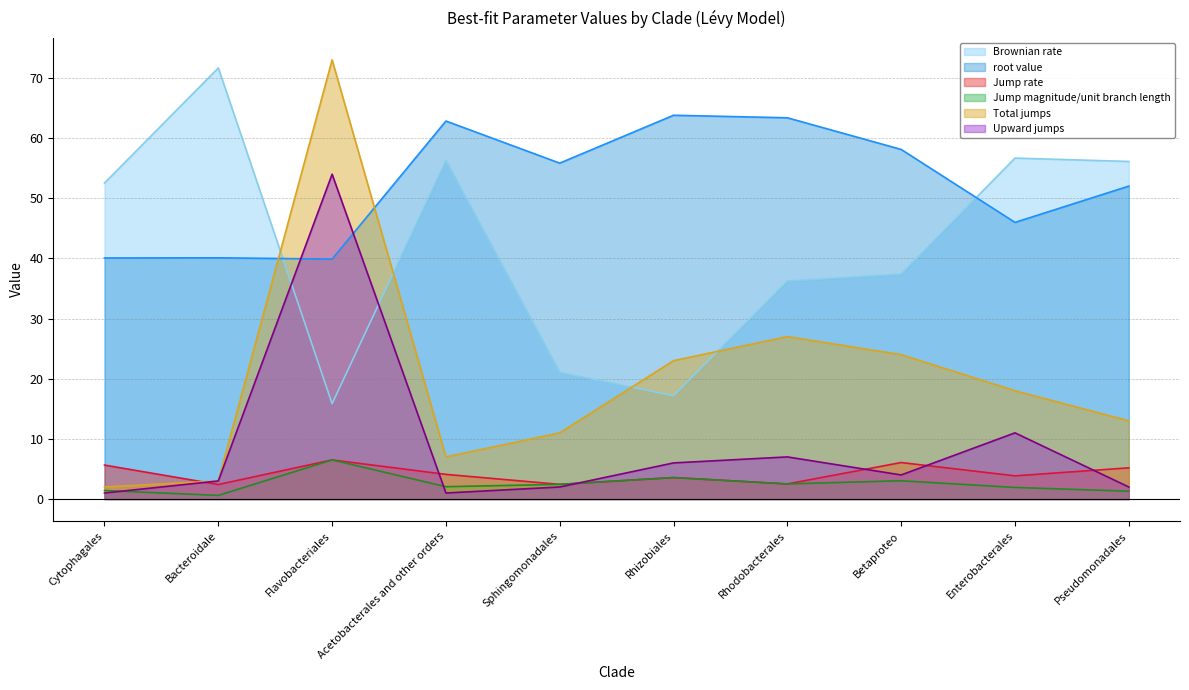

What is the spread (max minus min) of values at Acetobacterales and other orders?

61.8